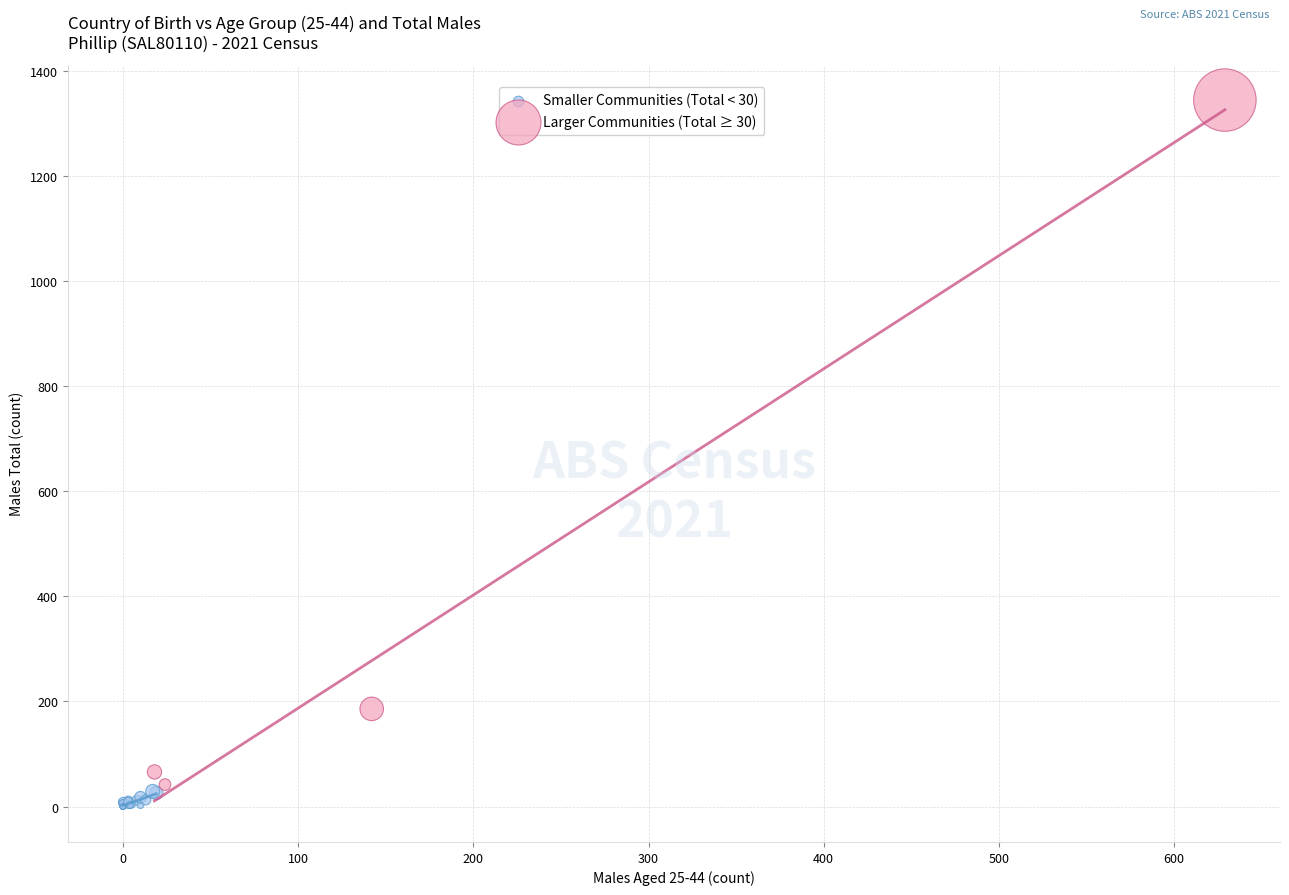

Which series reaches the maximum Y coordinate?

Larger Communities (Total ≥ 30)